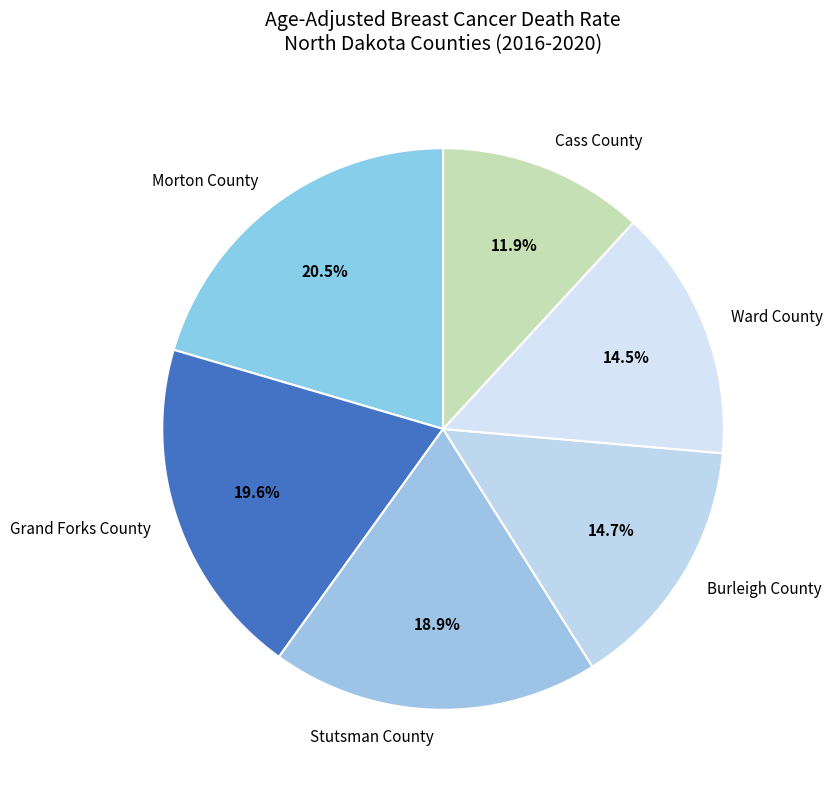

Combined, what portion of the pie is Burleigh County and Ward County?

29.2%